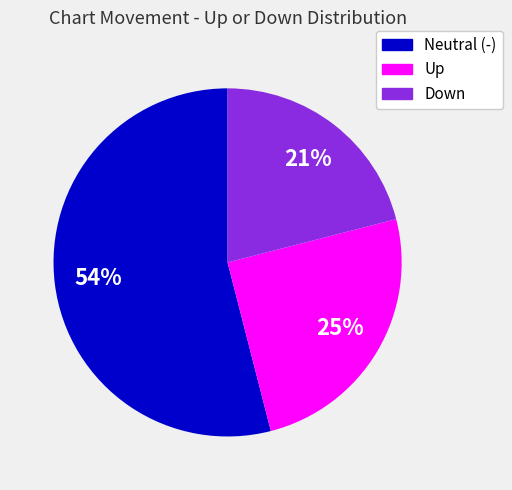

Do Neutral (-) and Up together represent more than half of the pie?

Yes